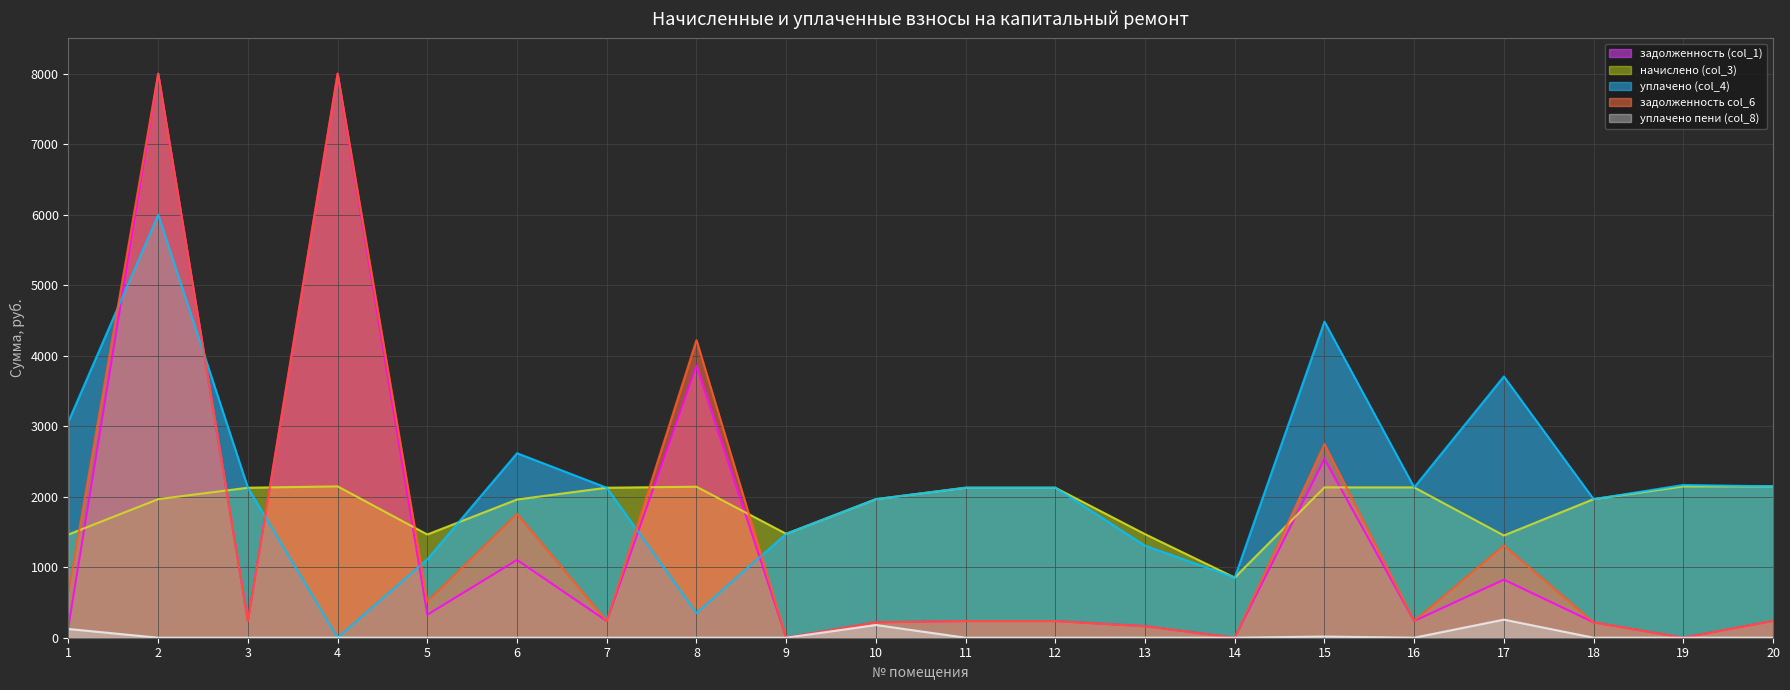

What is the difference between the maximum and minimum values in the уплачено (col_4) series?

6000.0